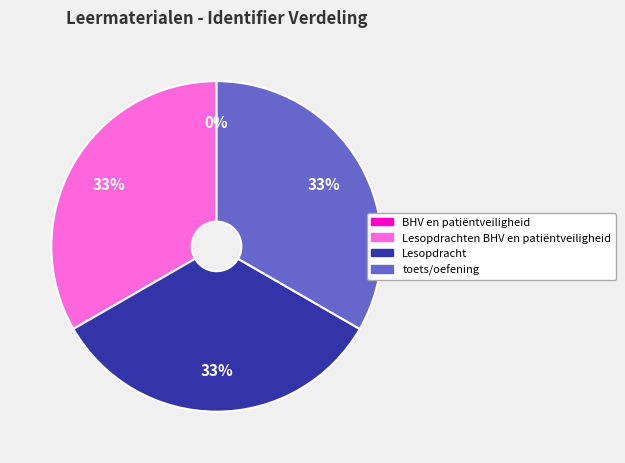

Is there any slice that represents more than half of the pie?

No